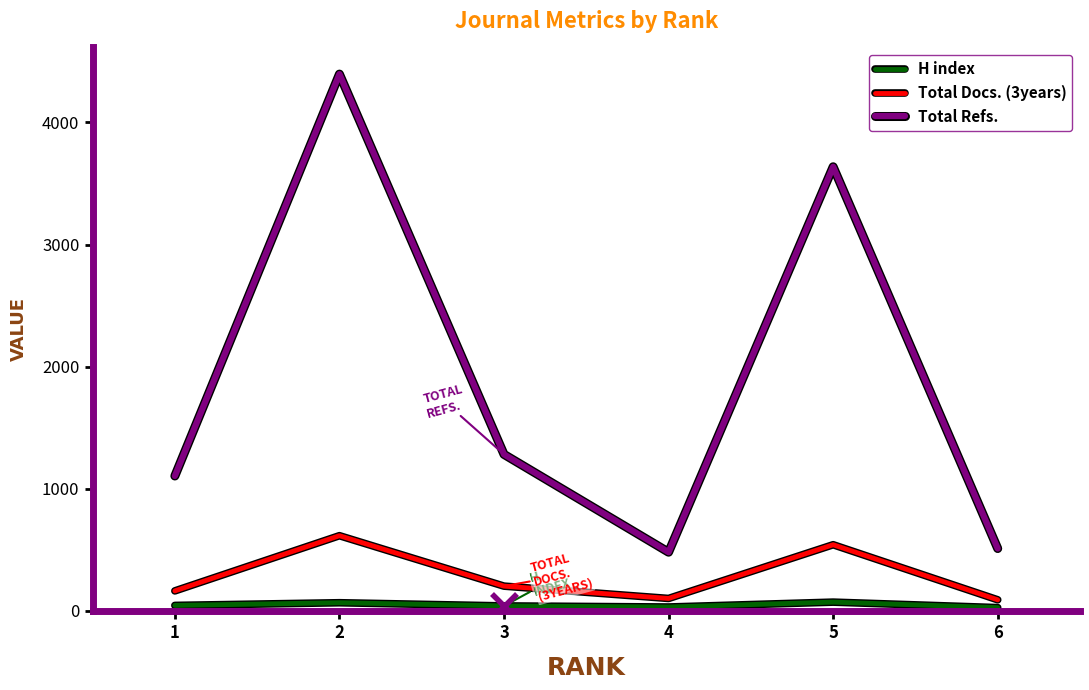

List the series in order of their peak value, lowest first.

H index, Total Docs. (3years), Total Refs.